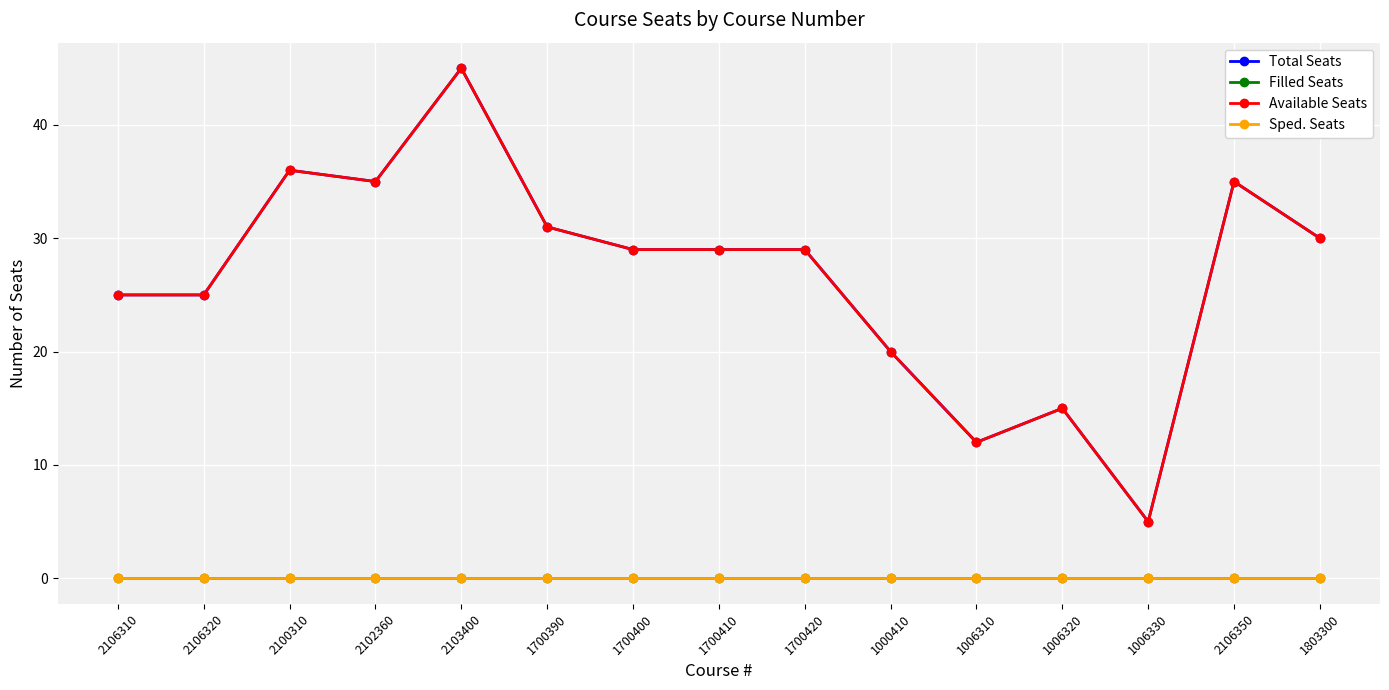

Does the chart have visible grid lines?

Yes